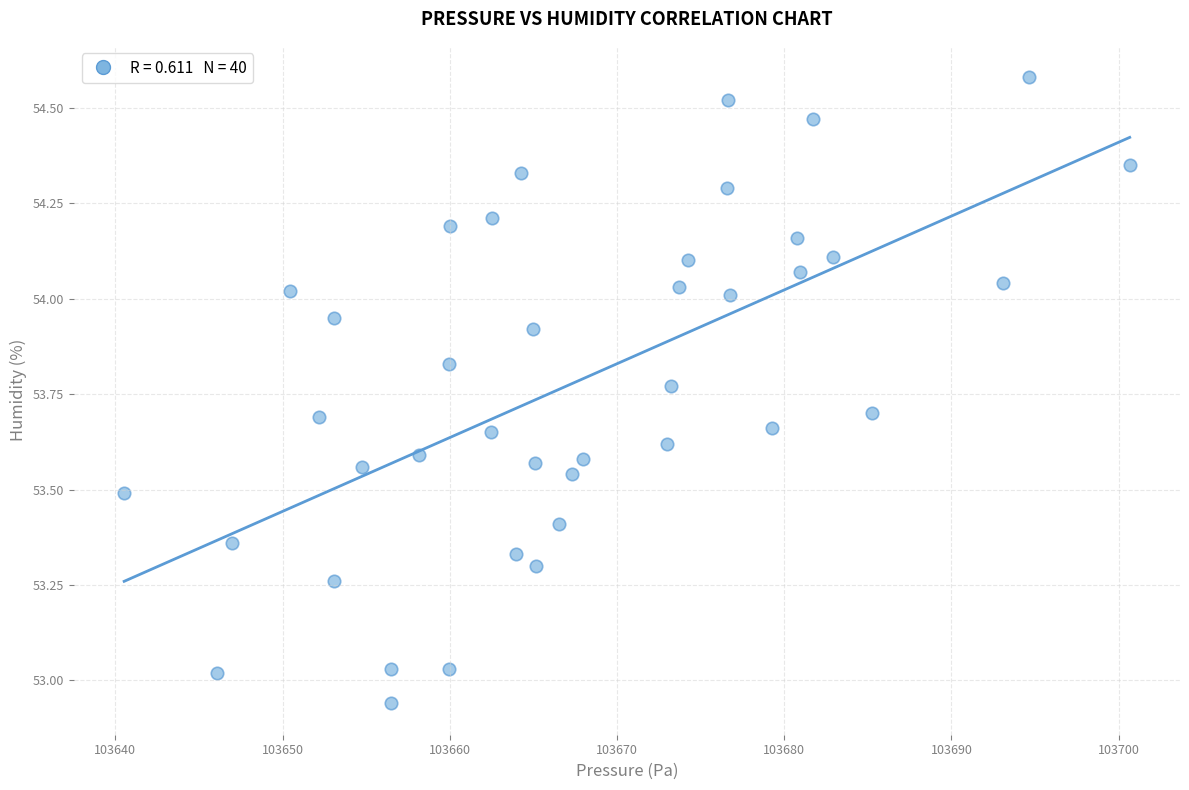

What is the range of Y values (max minus min)?

1.6